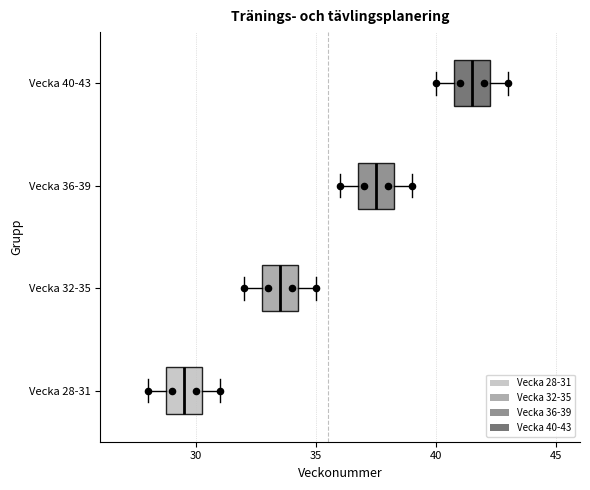

Which box has the furthest to the right median line?

Vecka 40-43